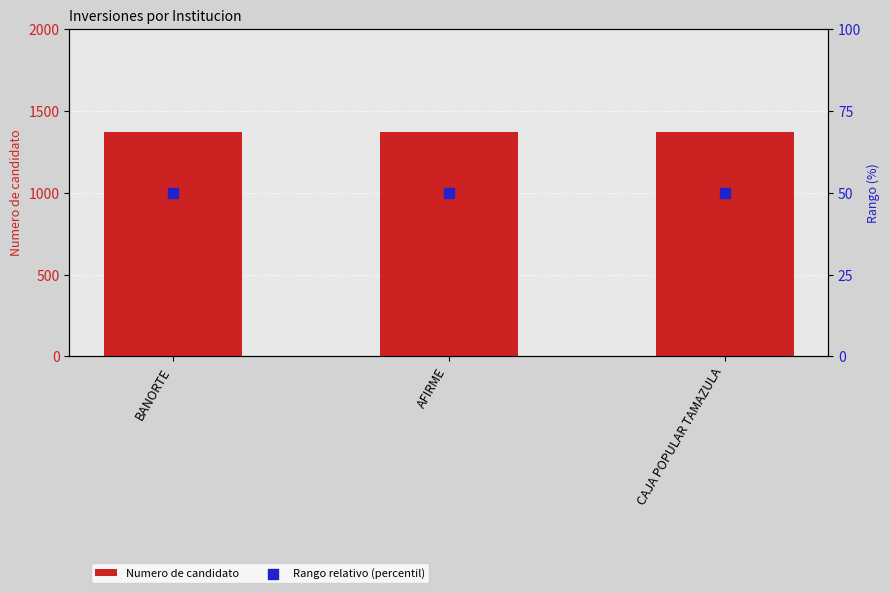

Is the value of Numero de candidato at BANORTE greater than the value of Rango relativo (percentil) at AFIRME?

Yes